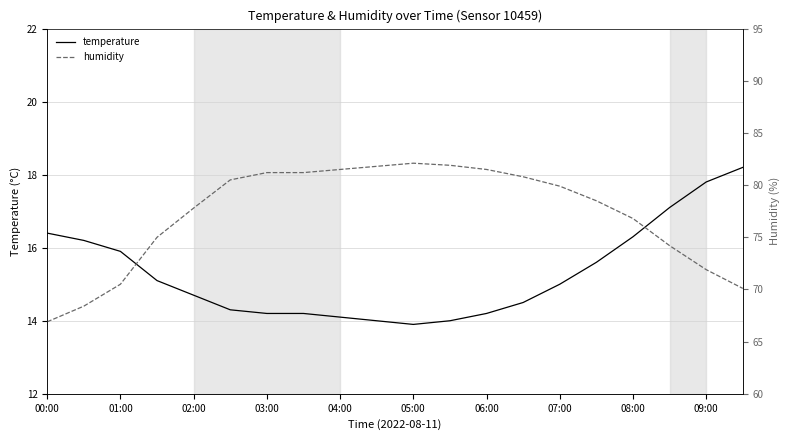

True or false: temperature has a value of 15.0 at 07:00.

True